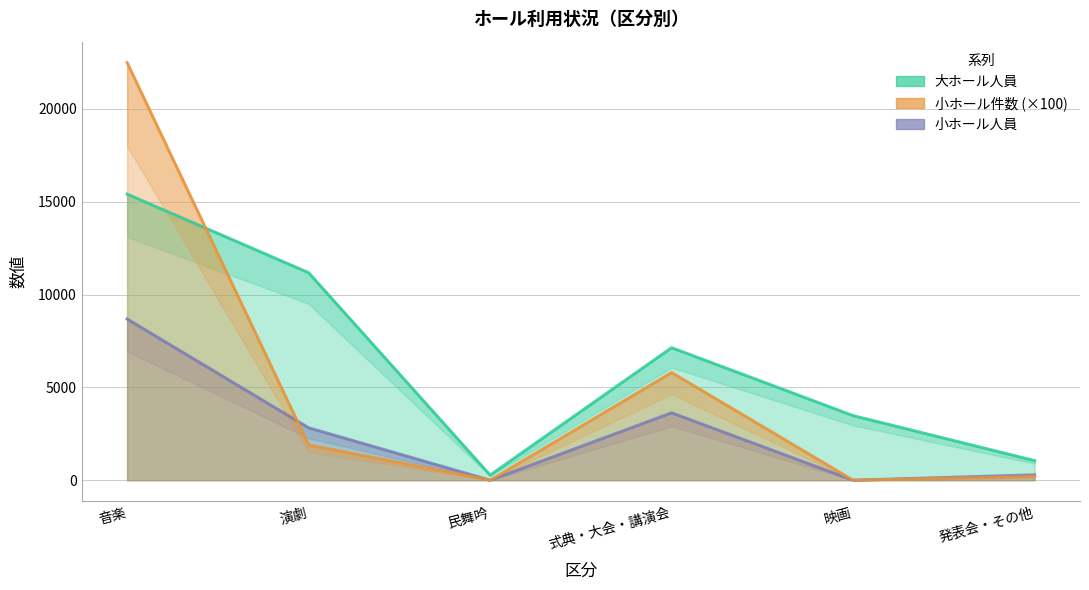

What position from the left is 式典・大会・講演会?

4